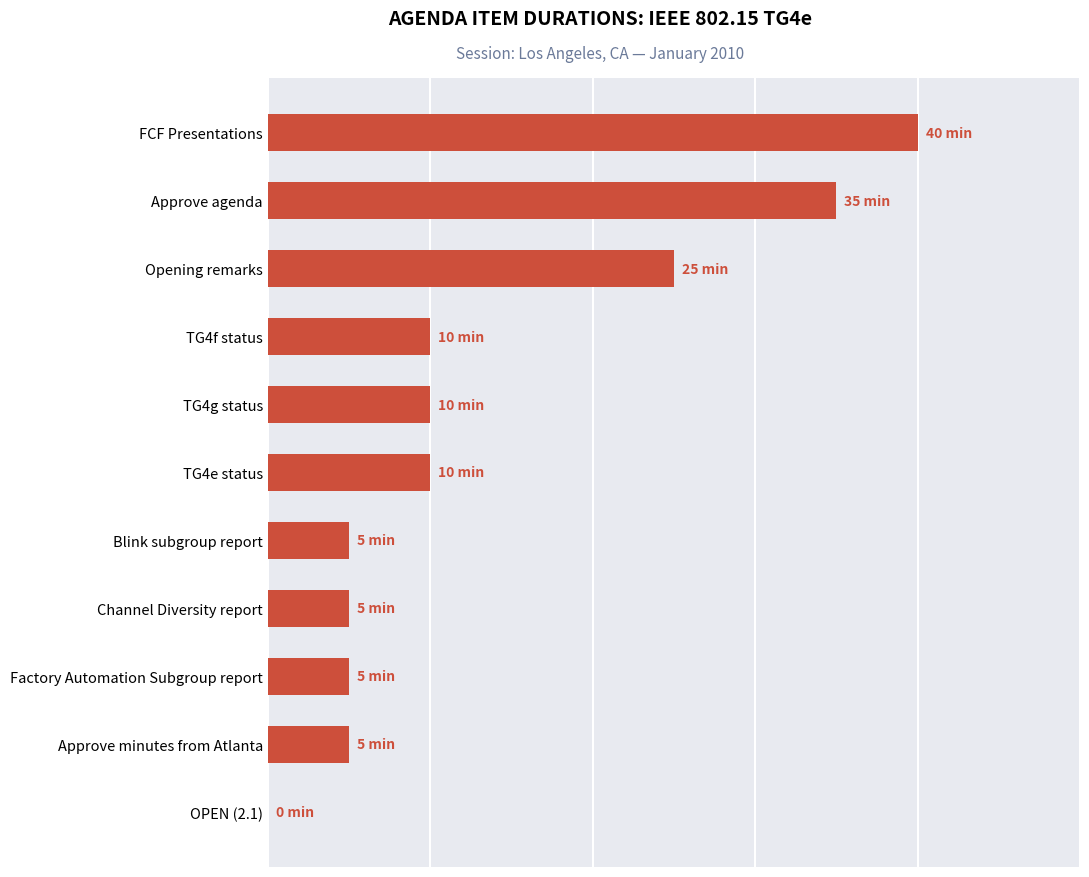

Are the bars horizontal?

Yes